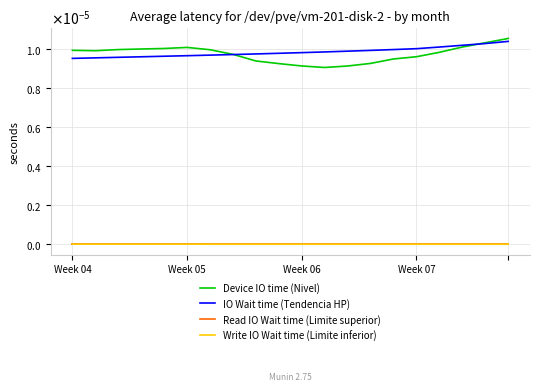

Does the chart display data point markers on the line(s)?

No